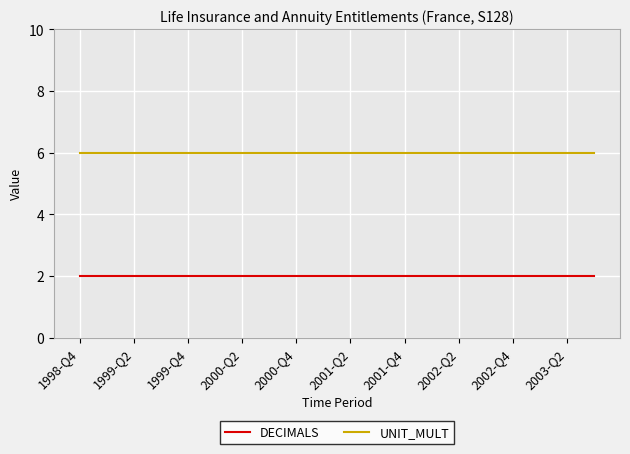

True or false: DECIMALS and UNIT_MULT intersect in this chart.

False